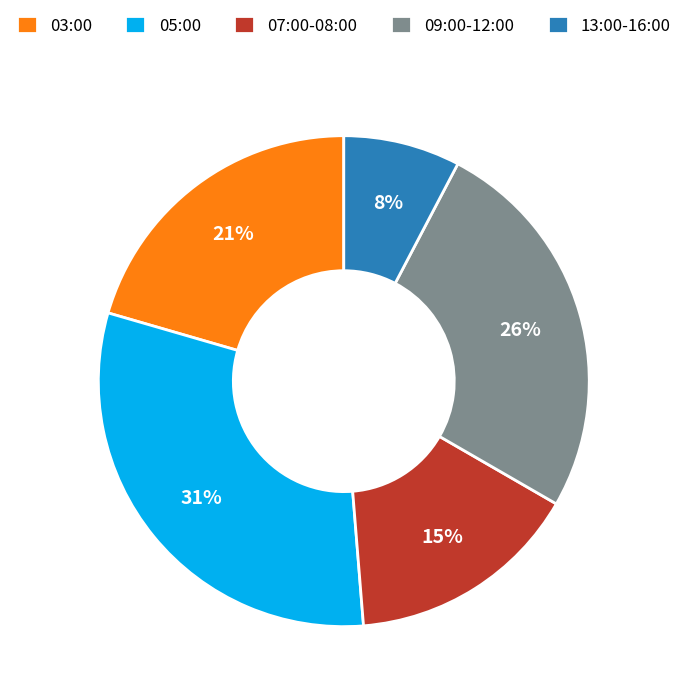

What percentage is the 03:00 slice, to the nearest percent?

21%